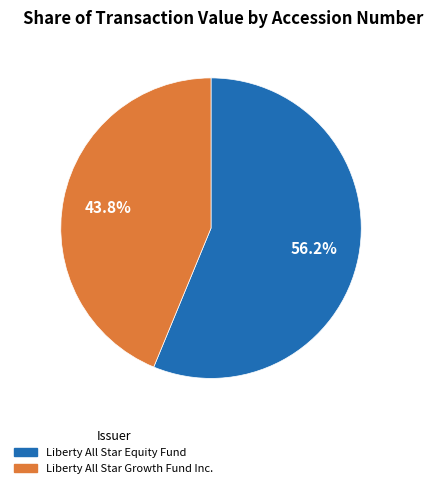

Is there a majority slice in this chart?

Yes